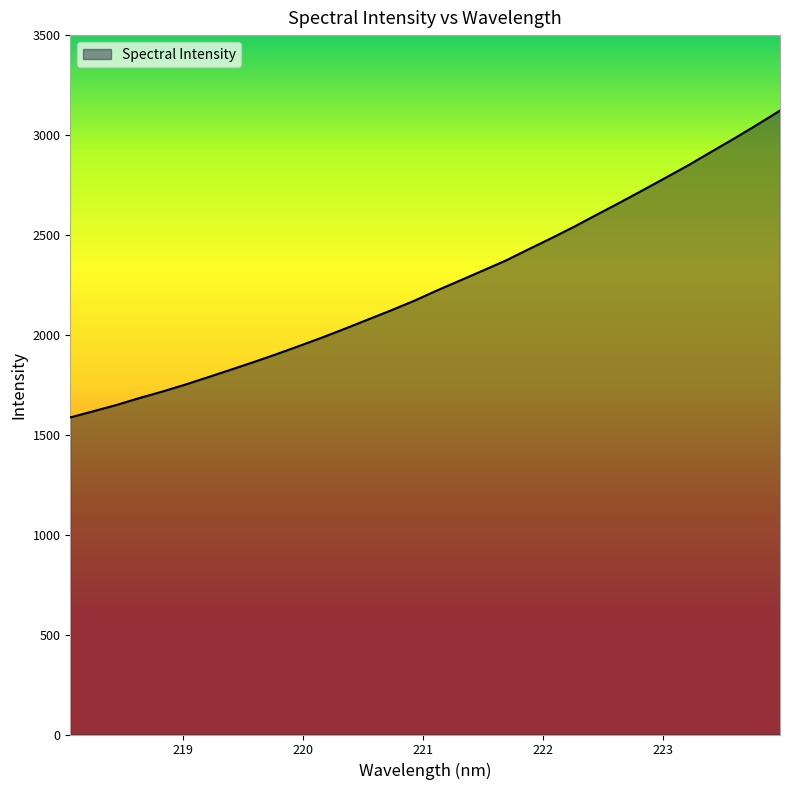

What is the minimum value shown in the chart?

1586.7